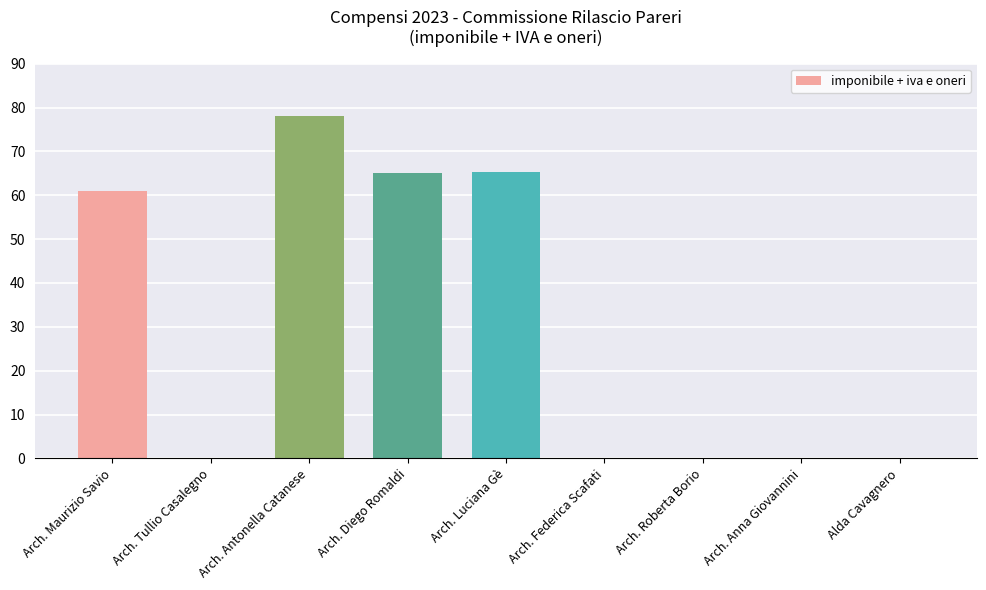

What is the sum of all values?

269.2